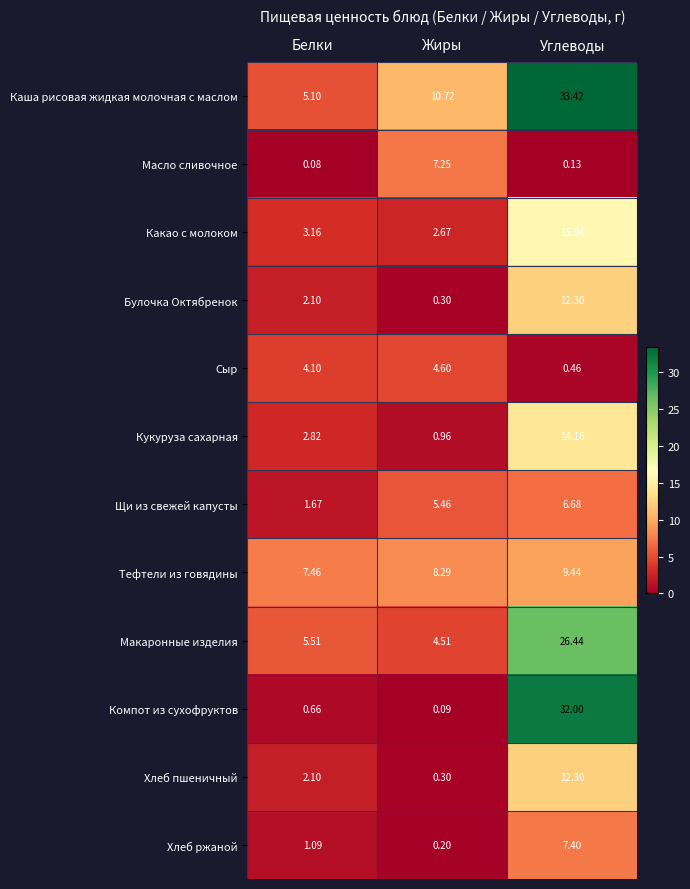

Where is Кукуруза сахарная nearest to the value 7?

Белки